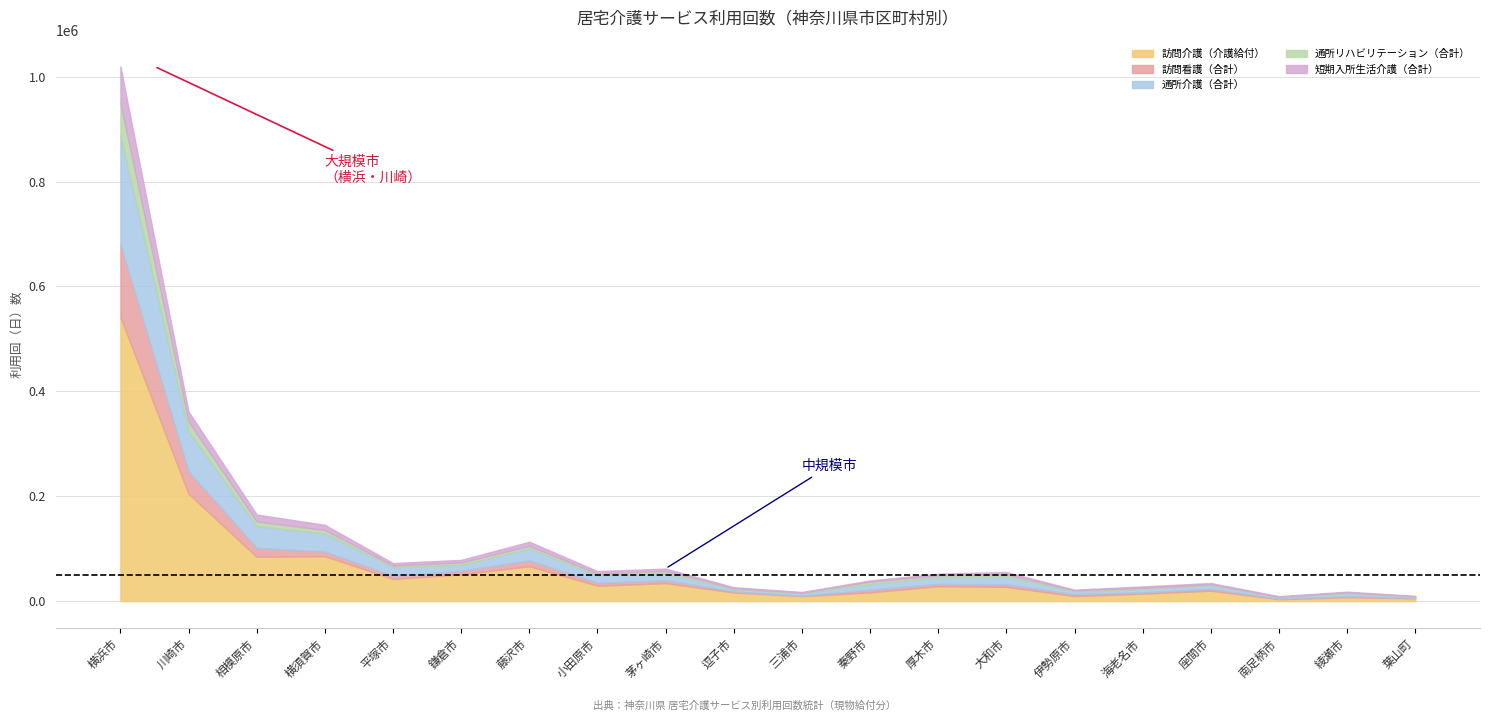

Where is the first local minimum for 通所リハビリテーション（合計）?

平塚市